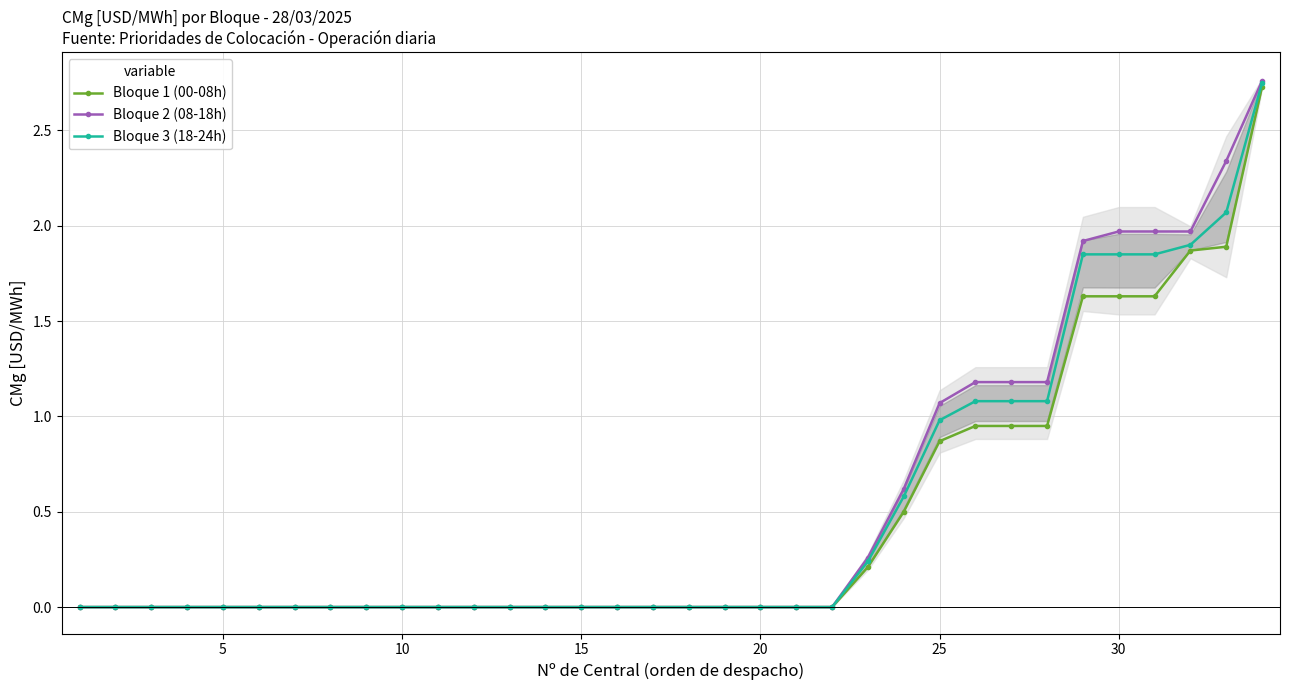

True or false: Bloque 3 (18-24h) and Bloque 1 (00-08h) cross at least once.

False